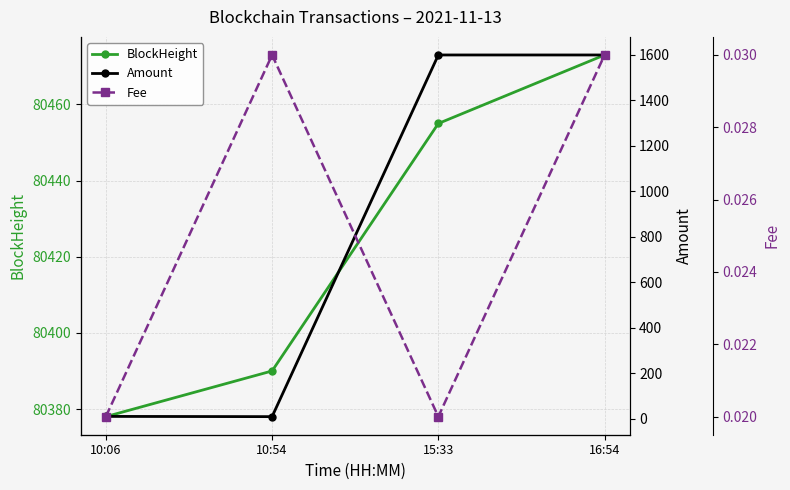

Where is Fee nearest to the value 0?

10:06